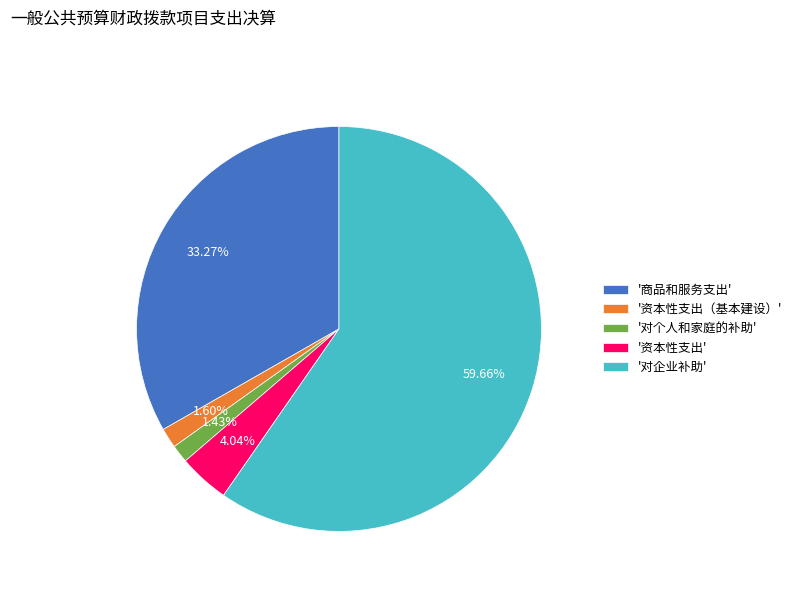

Which slice represents more than half of the pie?

'对企业补助'